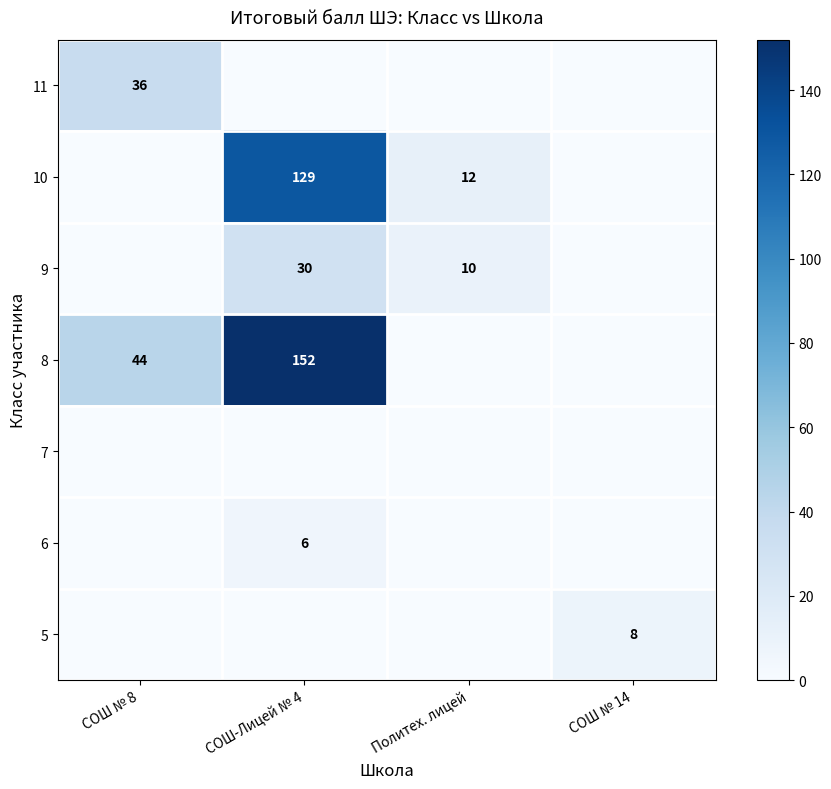

At how many categories does at least one series exceed 43?

2